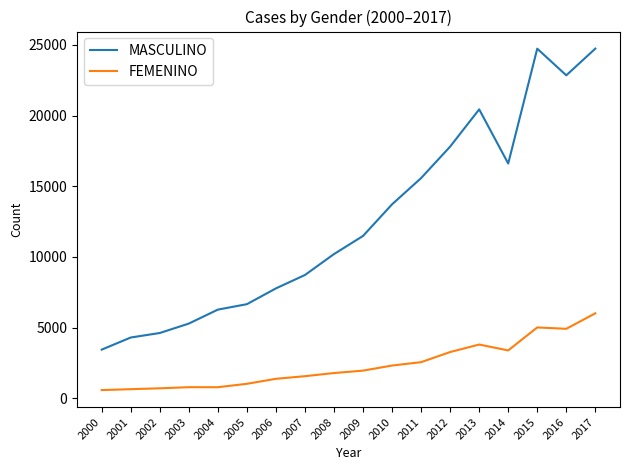

At which label is MASCULINO closest to 14088?

2010